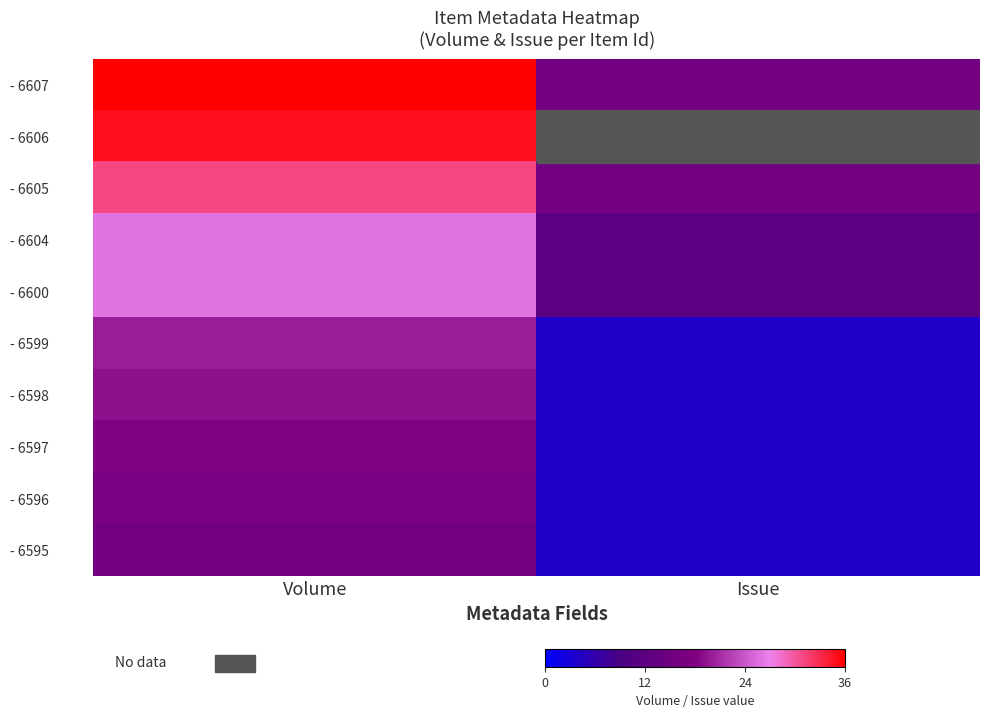

What is the maximum value for 6606?

35